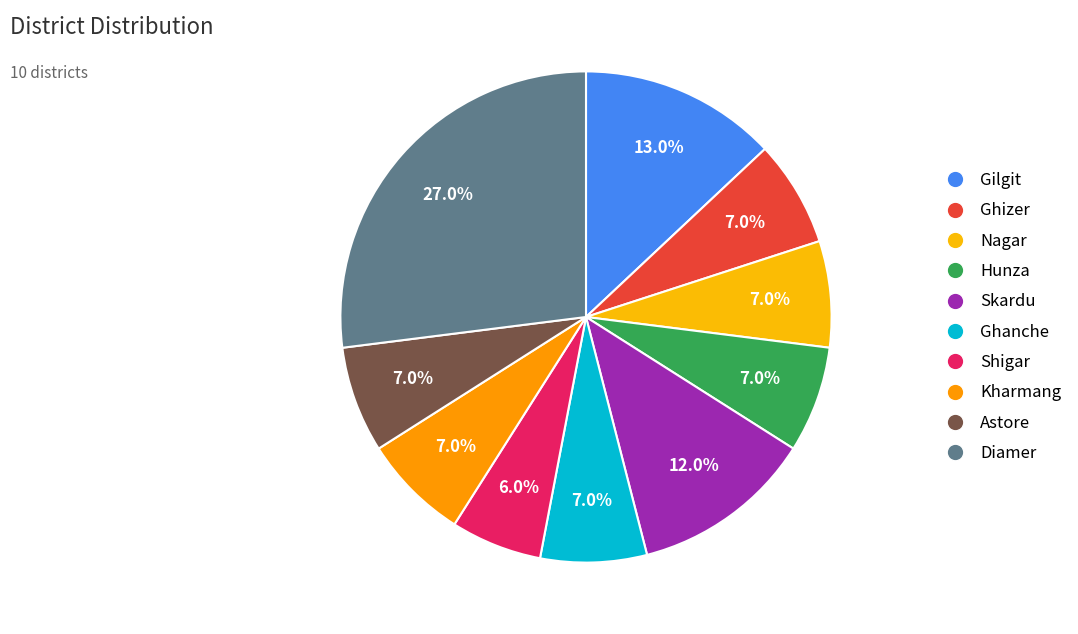

The Astore slice represents 7% of the pie. True or false?

True